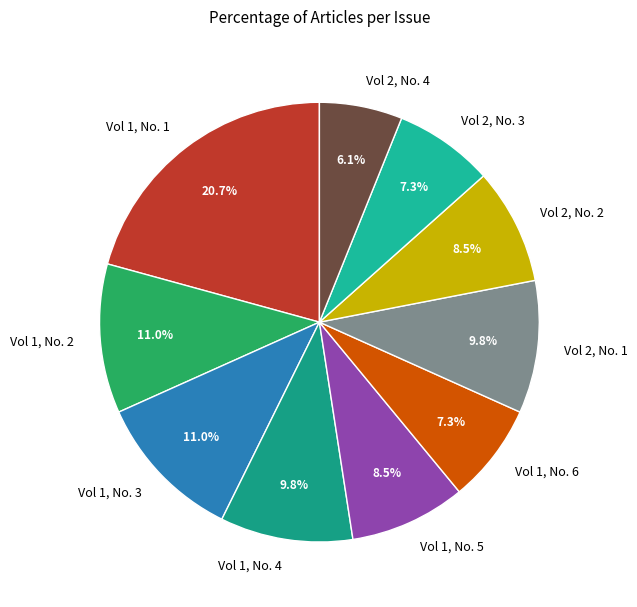

To the nearest percent, what is the difference between the largest and smallest slice percentages?

15%